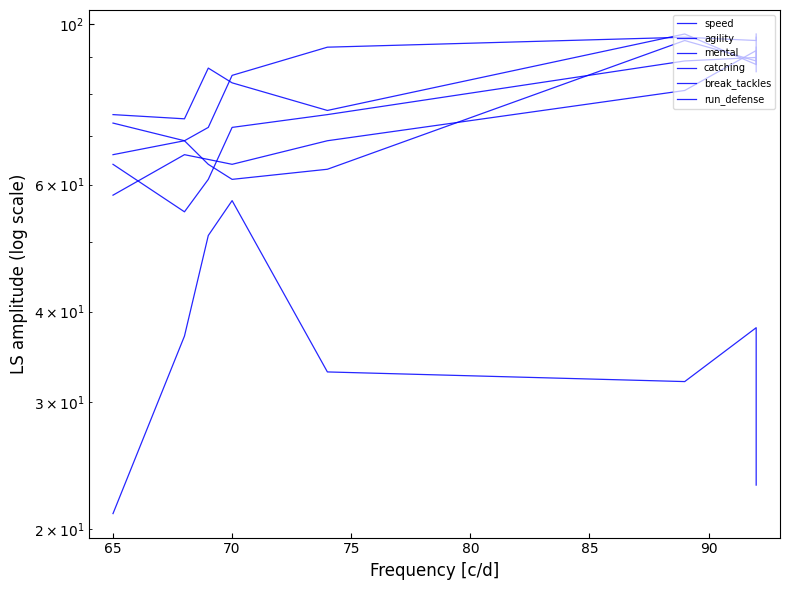

Reading left to right, list all the values displayed in this chart.

speed: 96	88	97	76	83	87	74	75
agility: 97	95	96	93	85	72	69	73
mental: 88	90	89	75	72	61	55	64
catching: 86	92	81	69	64	65	66	58
break_tackles: 93	89	95	63	61	64	69	66
run_defense: 23	38	32	33	57	51	37	21